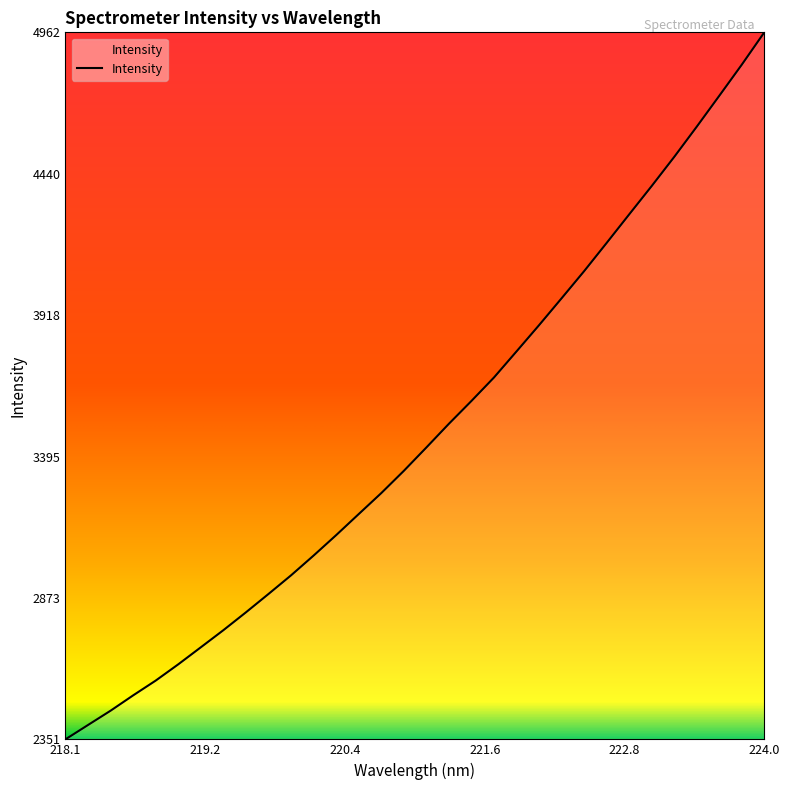

What is the difference between the maximum and minimum values?

2610.8